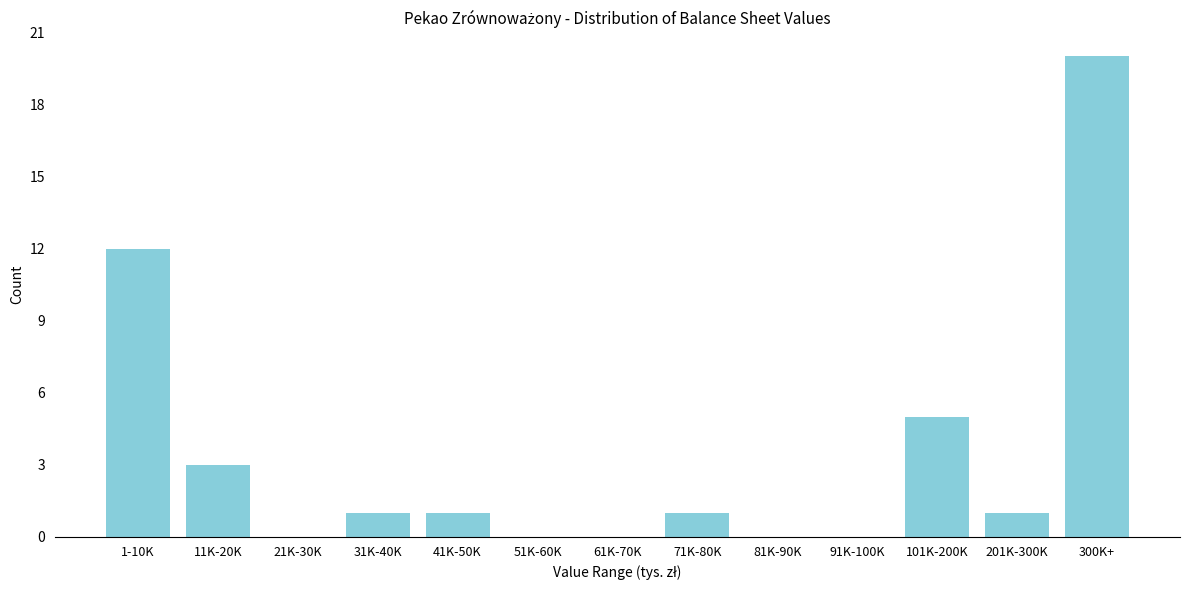

Reading left to right, transcribe all the data shown in this chart.

1-10K=12	11K-20K=3	21K-30K=0	31K-40K=1	41K-50K=1	51K-60K=0	61K-70K=0	71K-80K=1	81K-90K=0	91K-100K=0	101K-200K=5	201K-300K=1	300K+=20